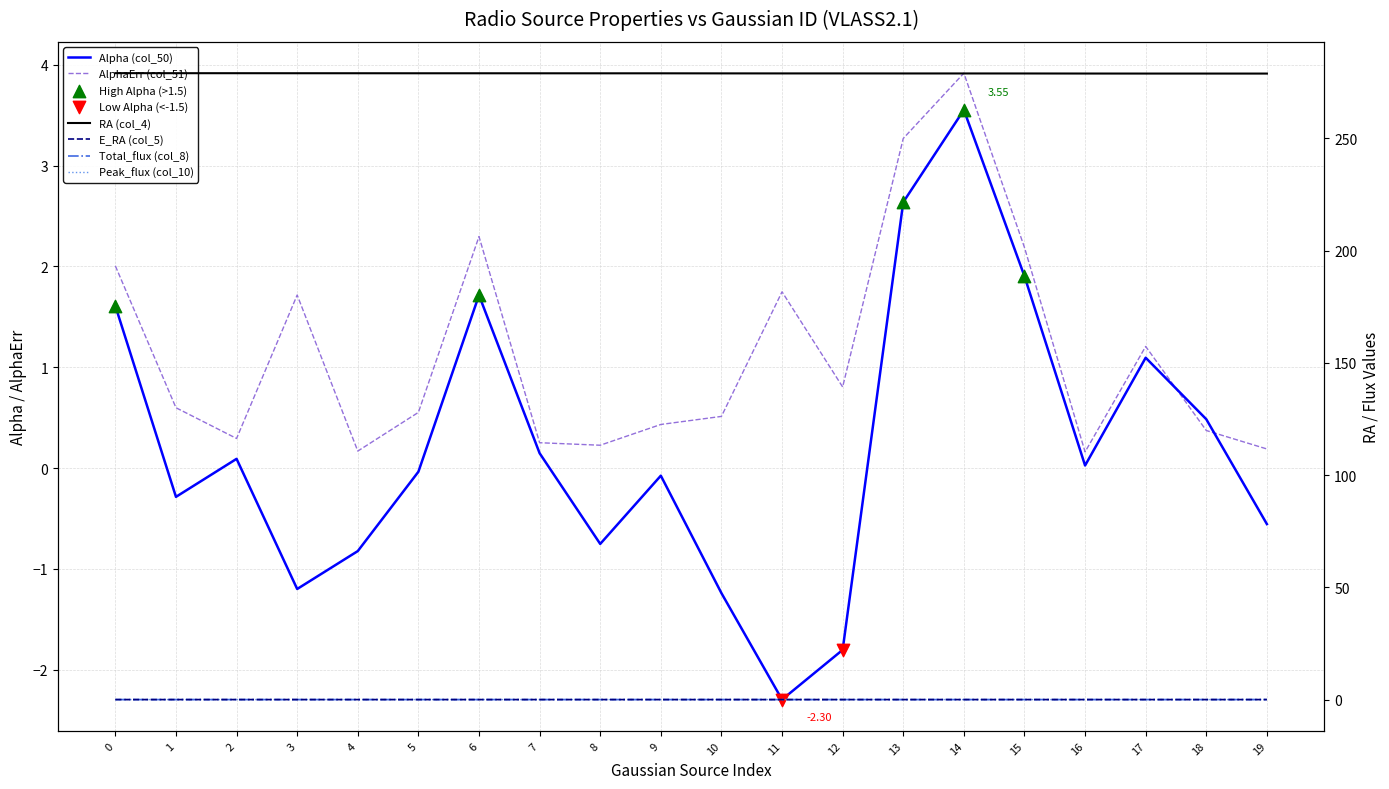

What are all the series names shown in the legend?

RA (col_4), E_RA (col_5), Total_flux (col_8), Peak_flux (col_10), Alpha (col_50), AlphaErr (col_51)